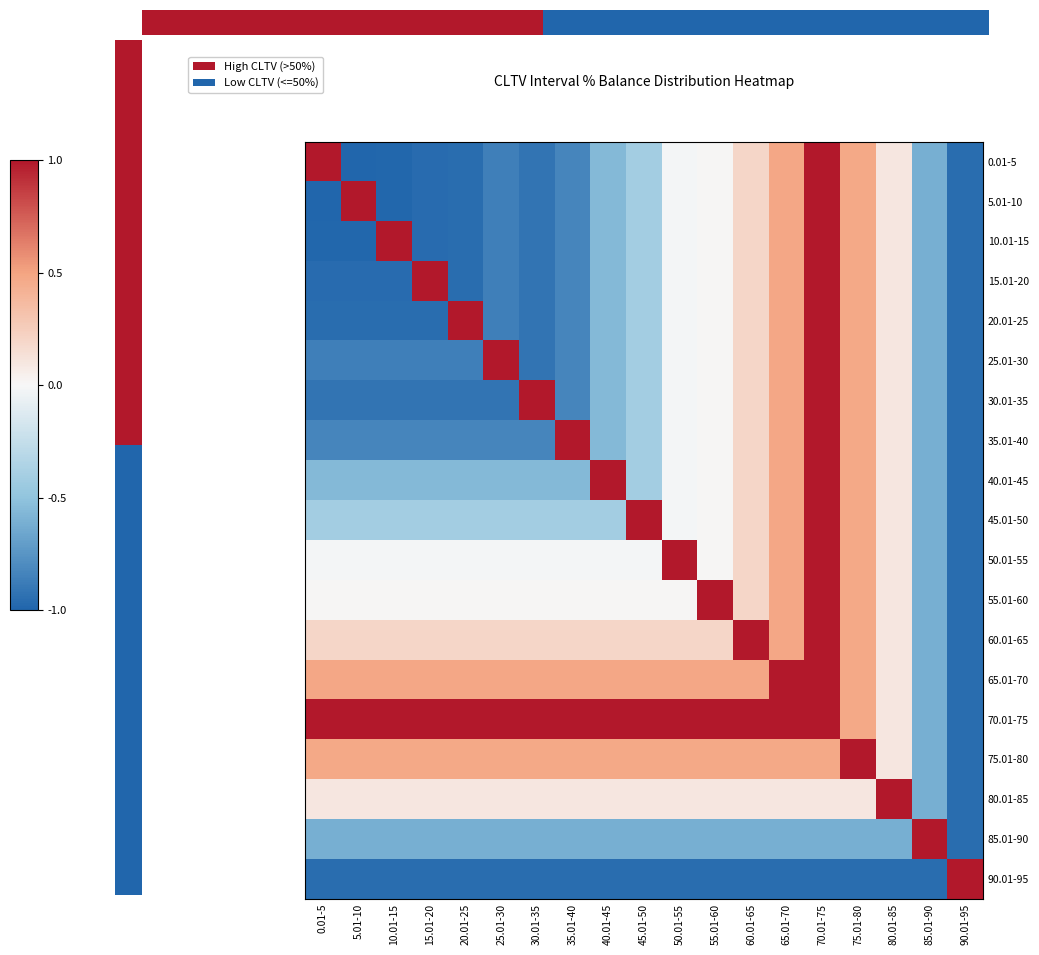

What is the difference between the maximum and minimum values in the 45.01-50 series?

2.0